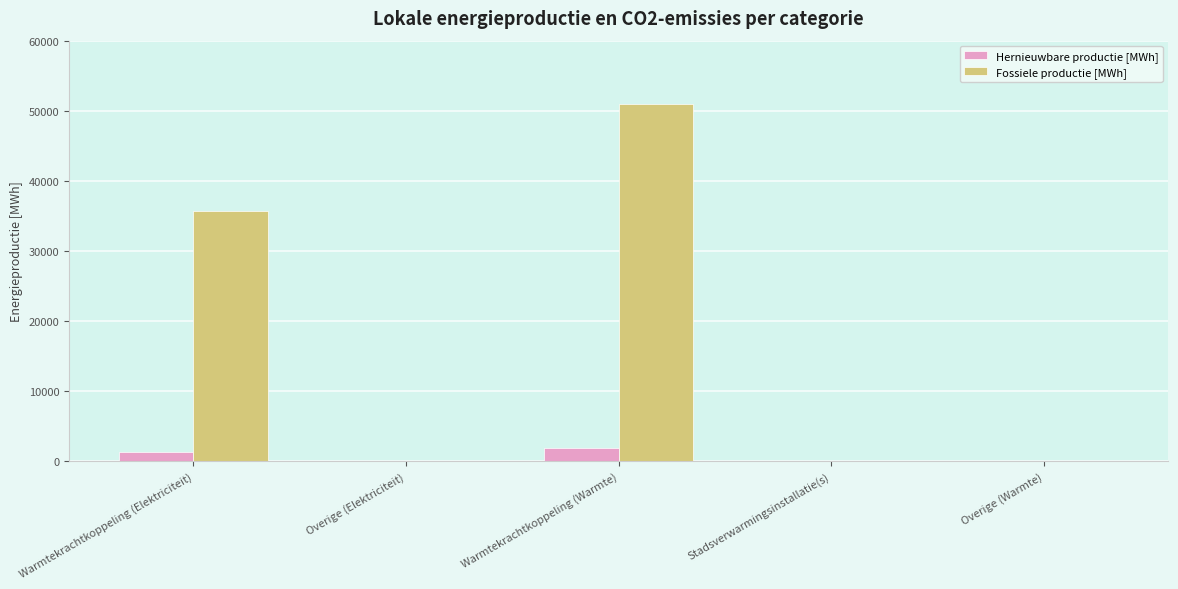

At which category is the sum across all series the highest?

Warmtekrachtkoppeling (Warmte)